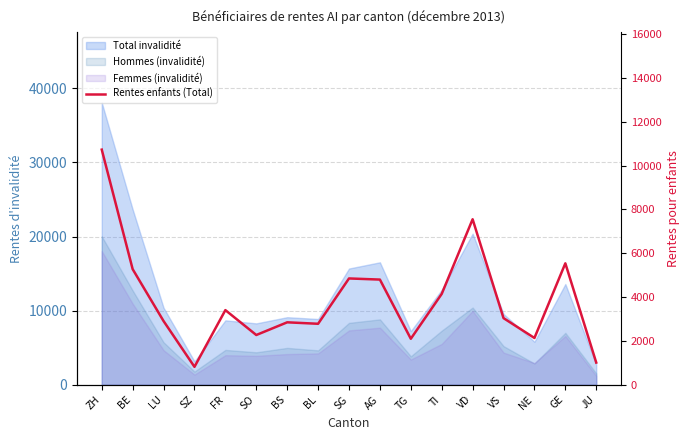

Reading left to right, extract all data points from this chart.

10725	5272	2905	817	3404	2269	2848	2781	4849	4797	2098	4144	7549	3039	2133	5539	1011